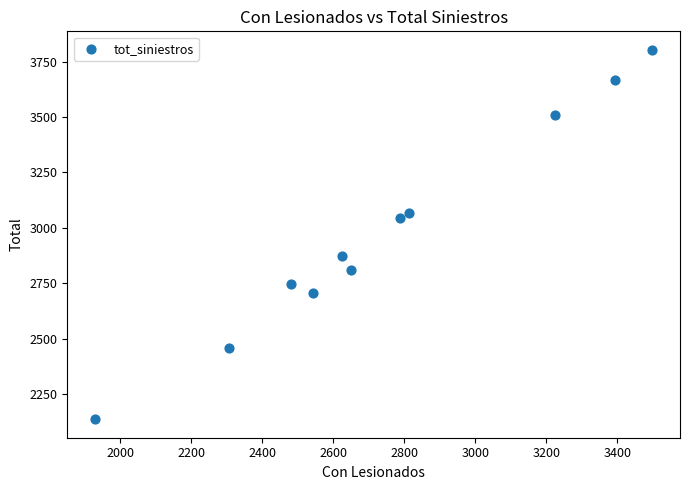

What Y value in the scatter plot is closest to 2970?

3045